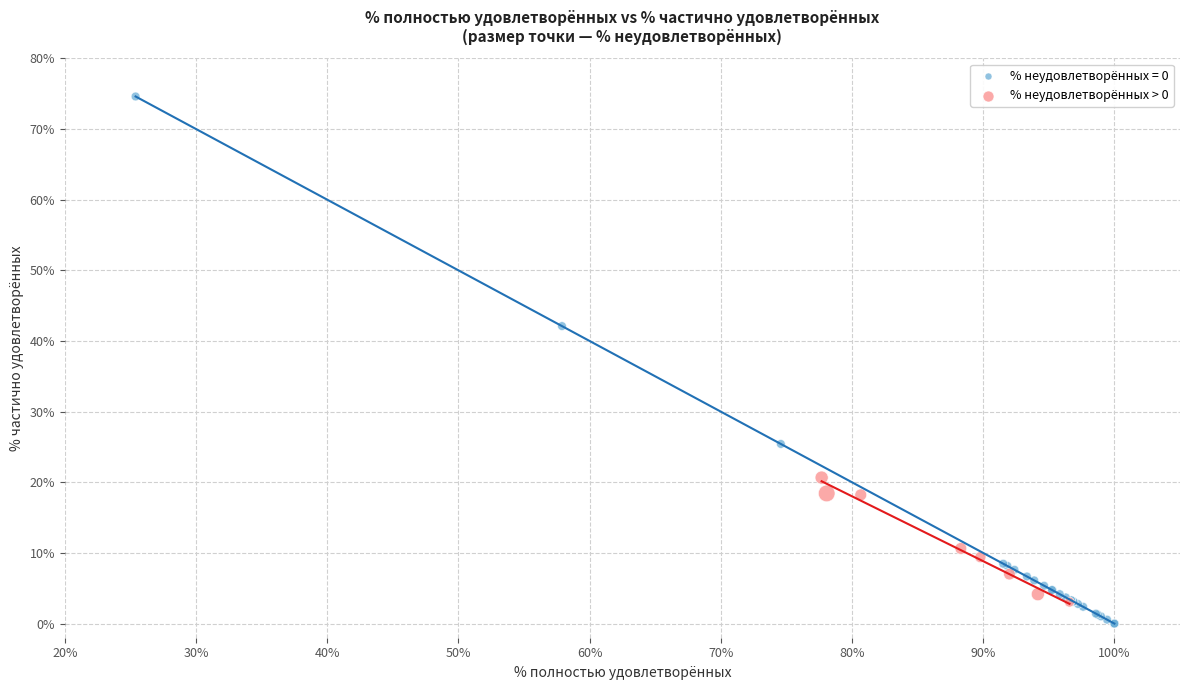

Which series contains the highest Y value?

% неудовлетворённых = 0